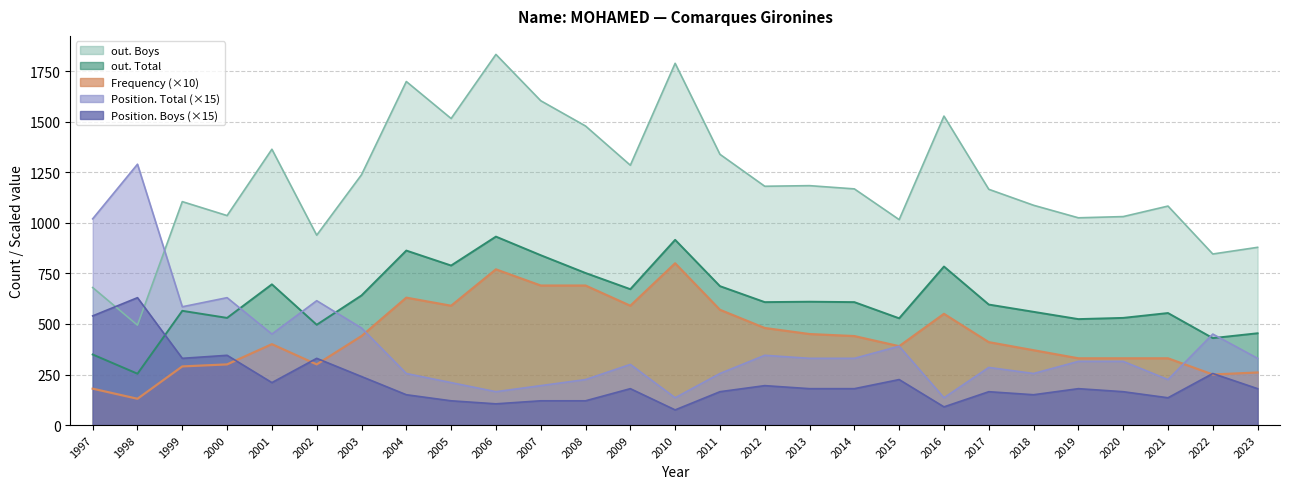

True or false: out. Boys has more than 0 points higher than both neighbors.

True